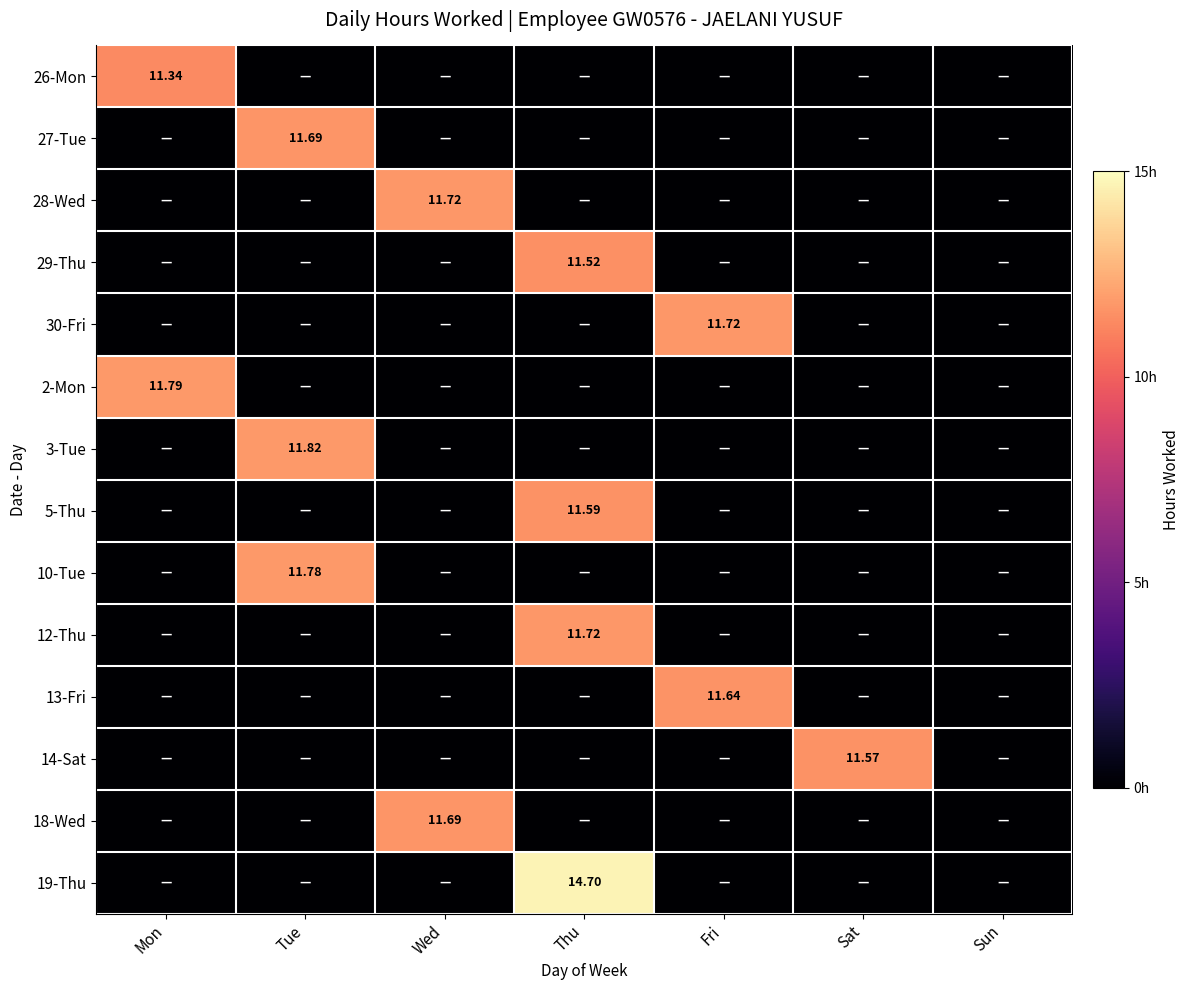

Rank the series at Tue from lowest to highest value.

26-Mon, 28-Wed, 29-Thu, 30-Fri, 2-Mon, 5-Thu, 12-Thu, 13-Fri, 14-Sat, 18-Wed, 19-Thu, 27-Tue, 10-Tue, 3-Tue